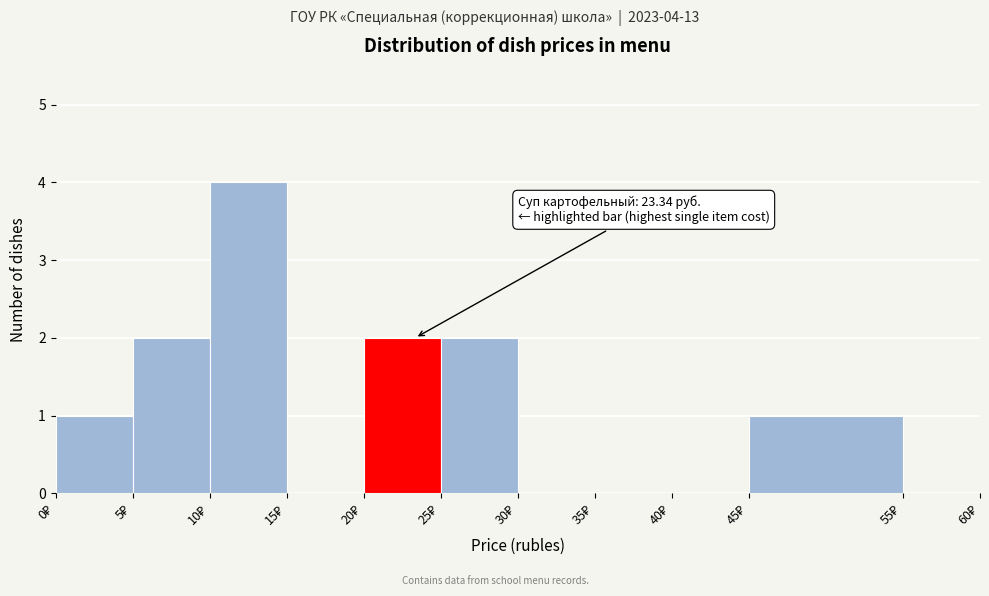

Which range on the x-axis has the tallest bar?

10 to 15